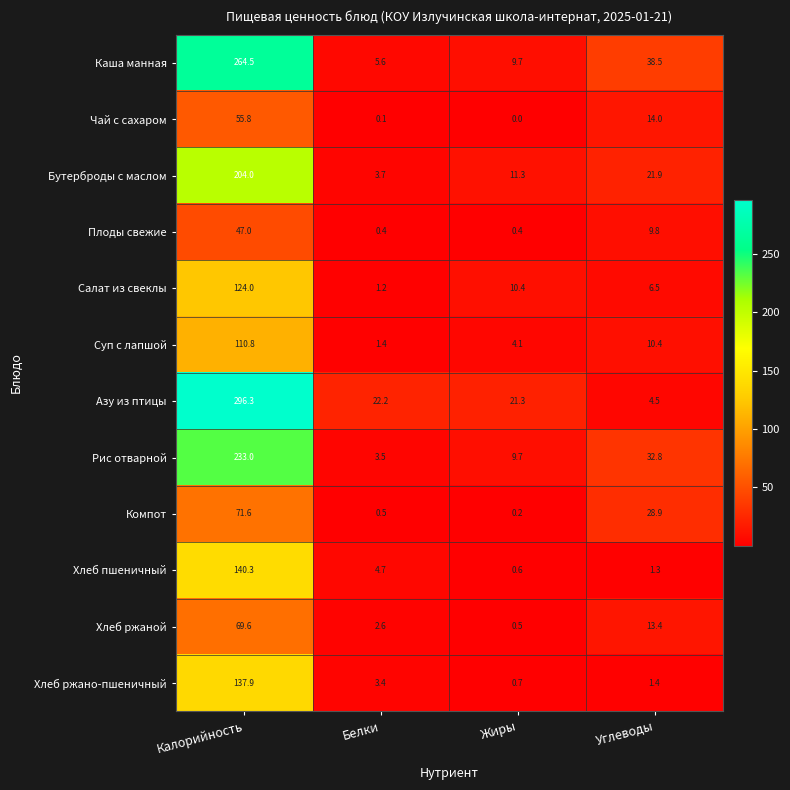

What is the average value of the Плоды свежие series?

14.4